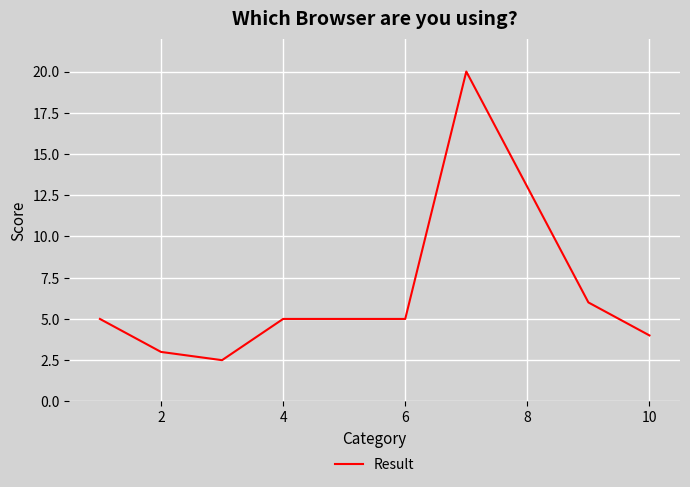

What is the smallest value displayed?

2.5